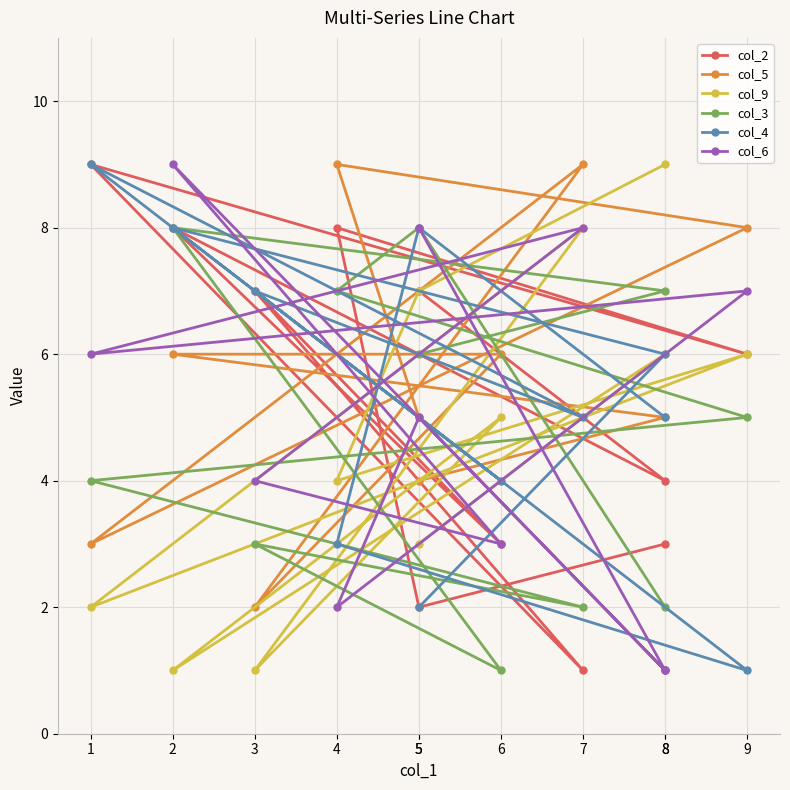

In col_4, how many points are lower than both neighbors (excluding endpoints)?

3